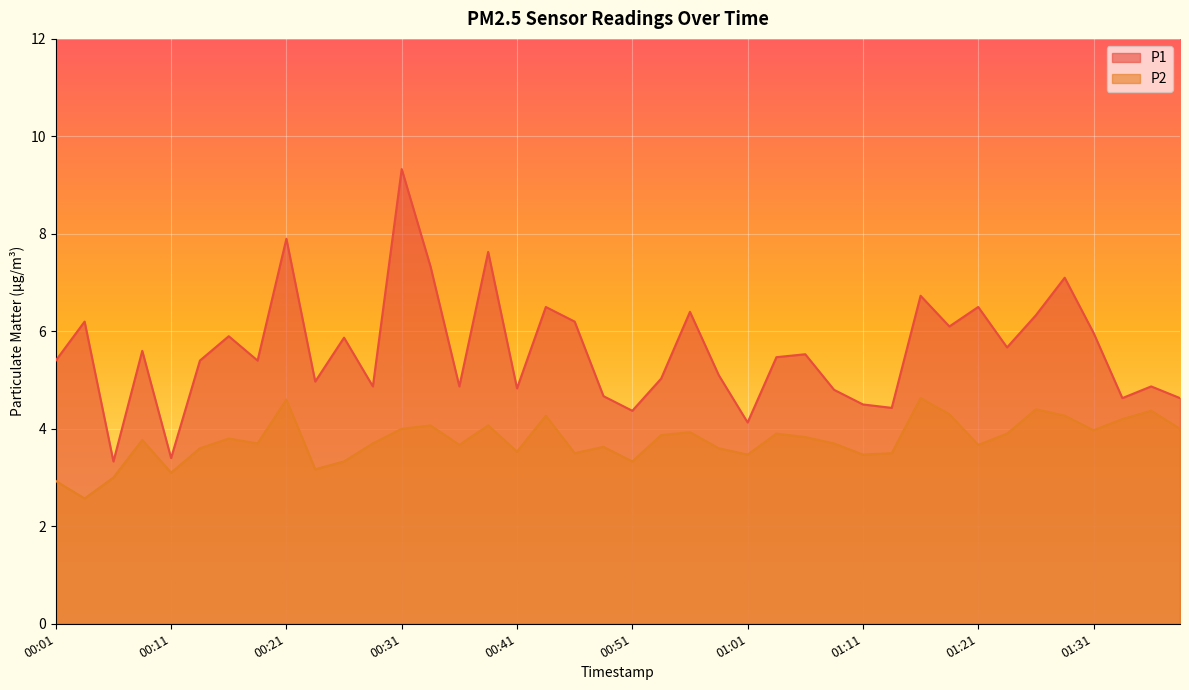

What are all the series names shown in the legend?

P1, P2